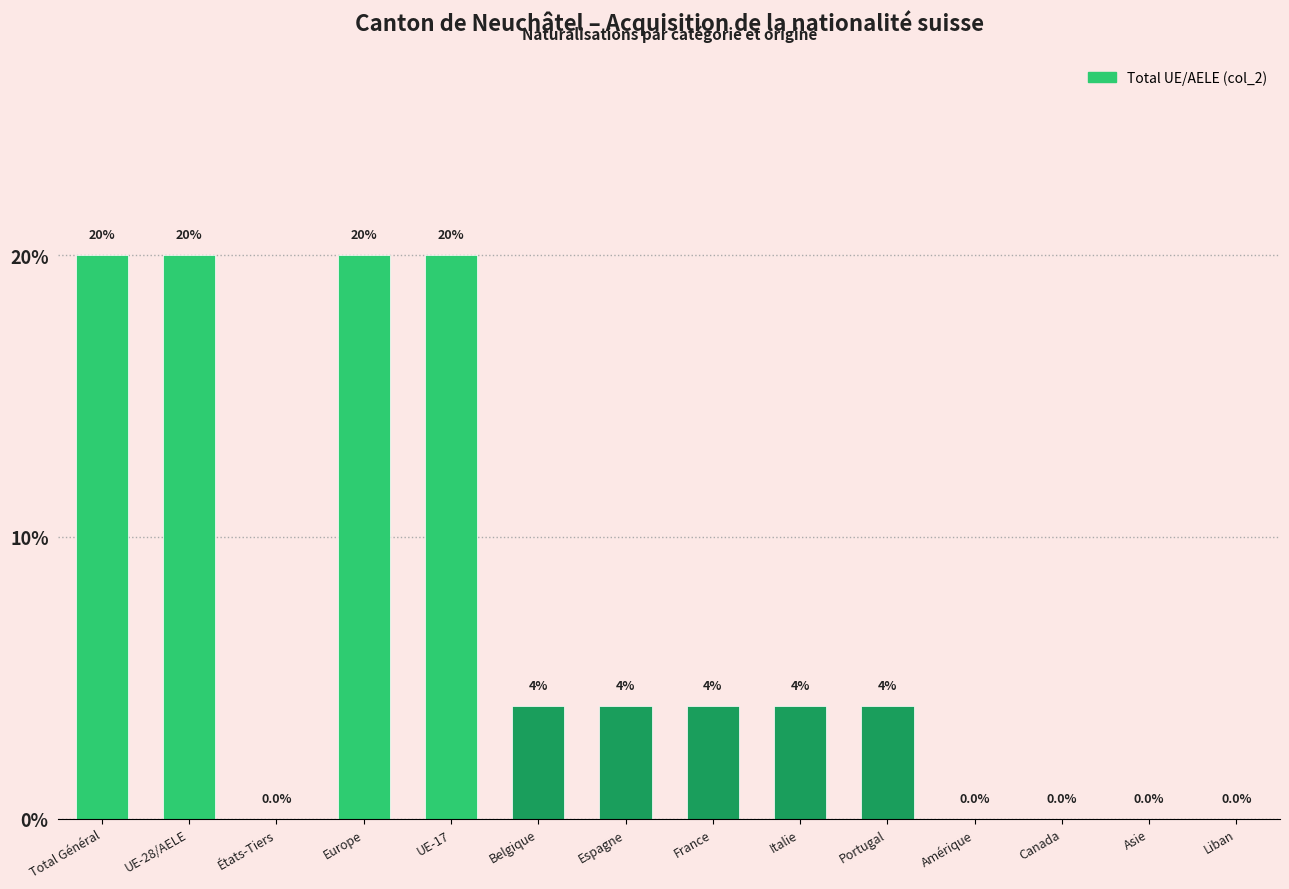

Between UE-17 and Amérique, which is larger?

UE-17